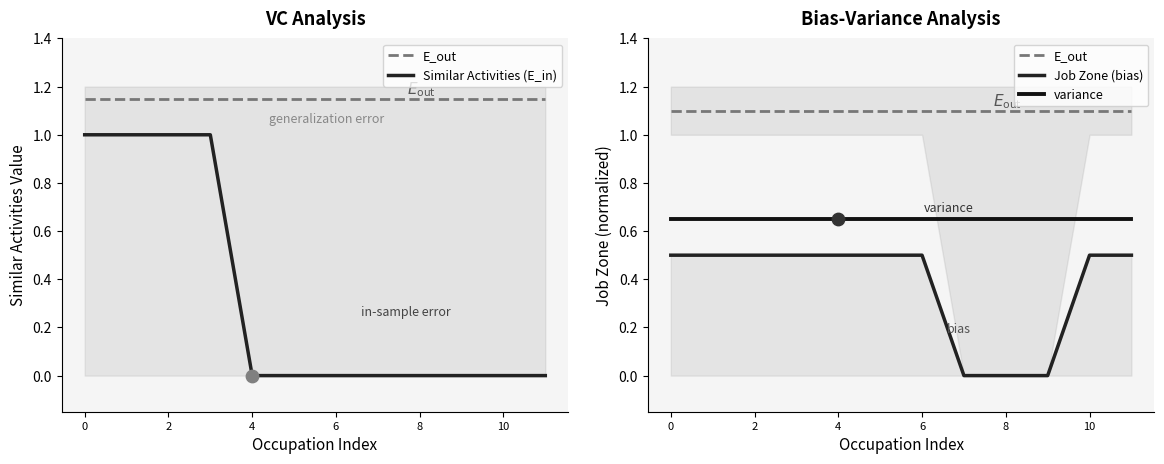

Which series has the largest total across all categories?

E_out